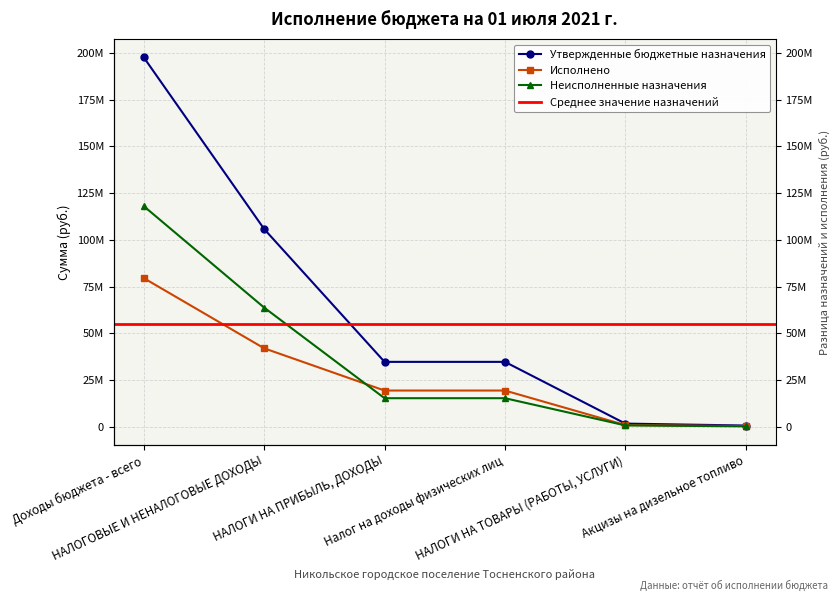

Which category has the lowest value in the Исполнено series?

Акцизы на дизельное топливо